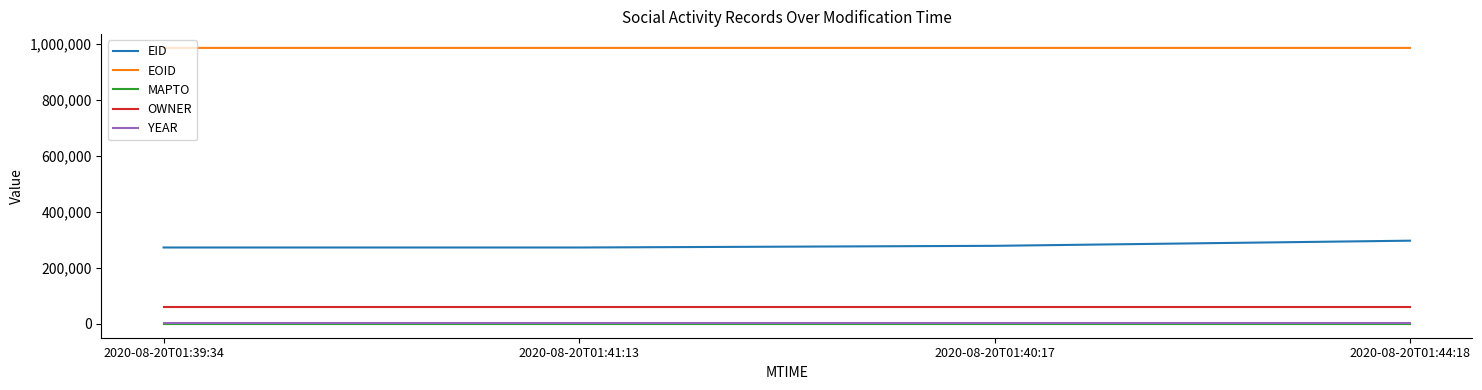

Is the value of EID at 2020-08-20T01:39:34 greater than the value of EOID at 2020-08-20T01:39:34?

No